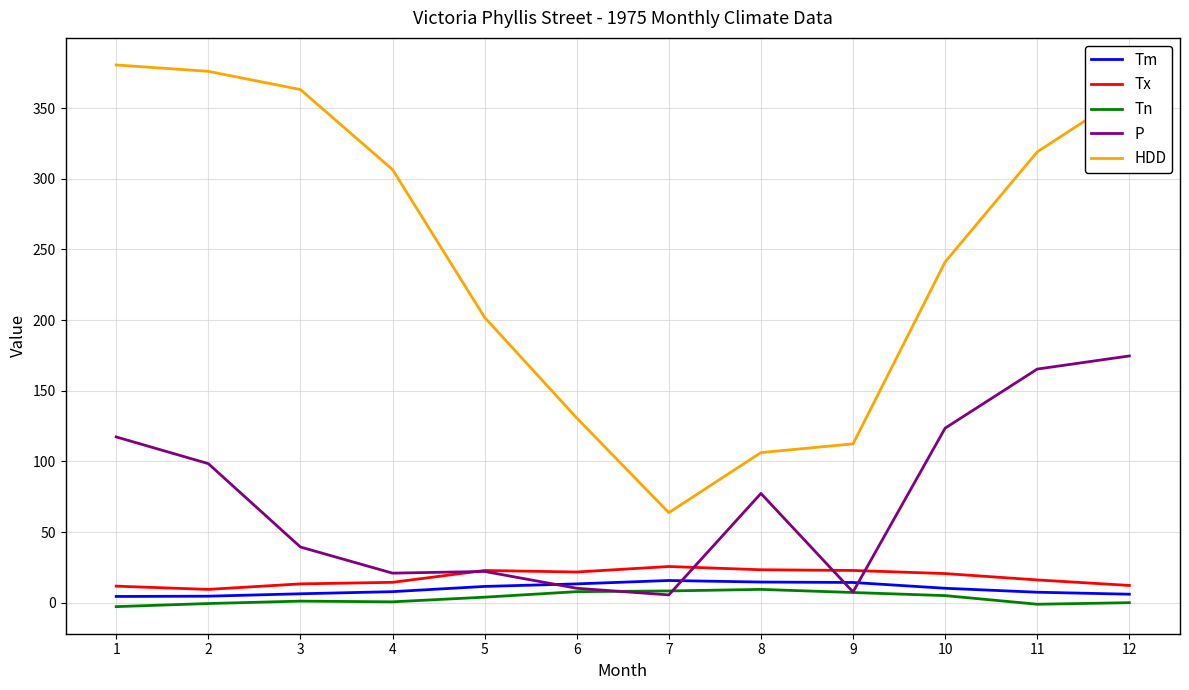

Which series changed the most between 3 and 6?

HDD